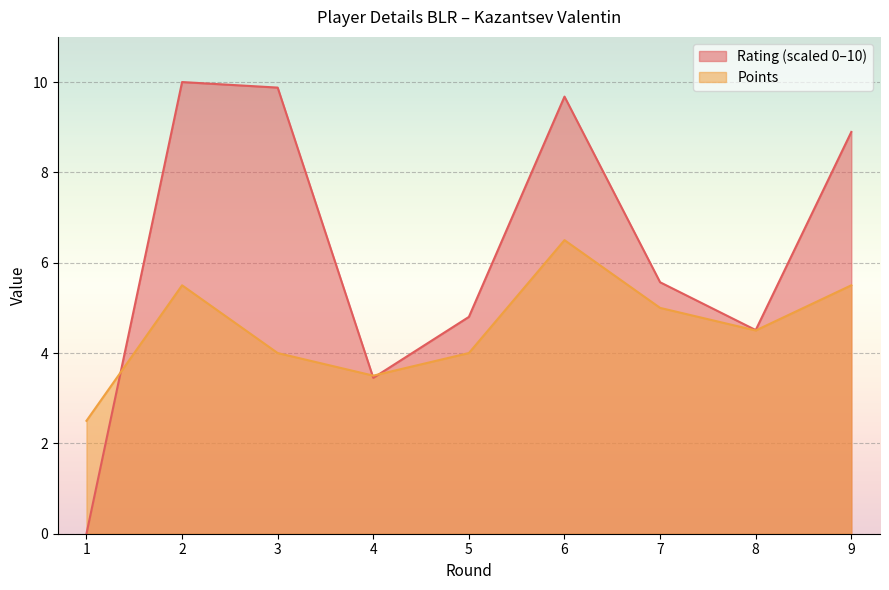

Where do Rating and Points first cross each other?

1 and 2